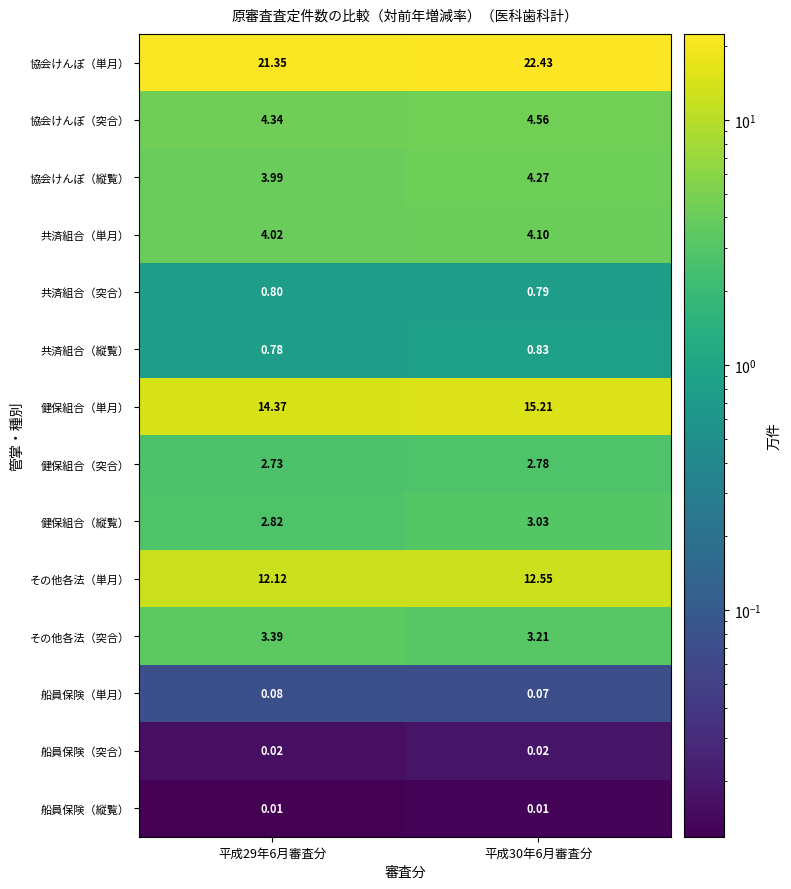

Which series changed the most between 平成29年6月審査分 and 平成30年6月審査分?

協会けんぽ（単月）